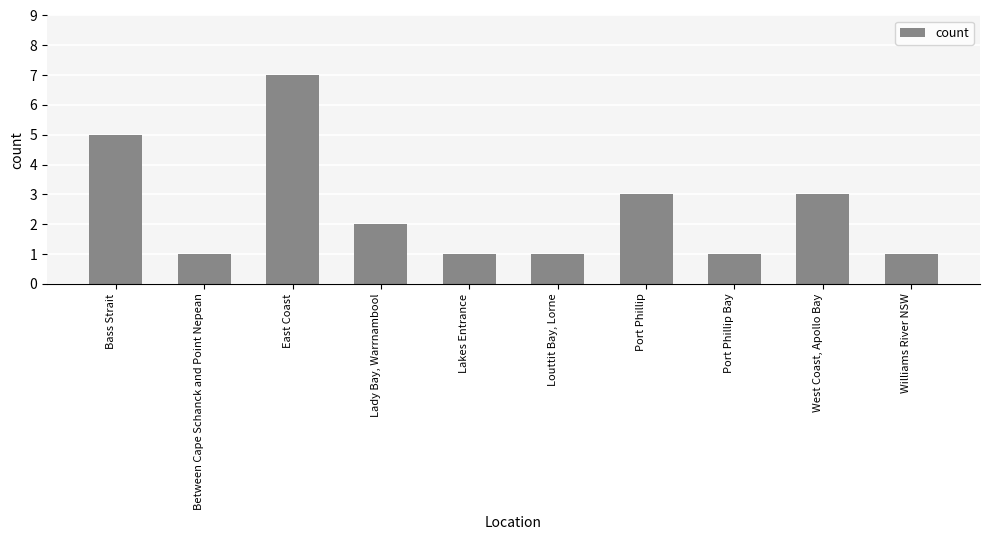

How many bars are there in total?

10